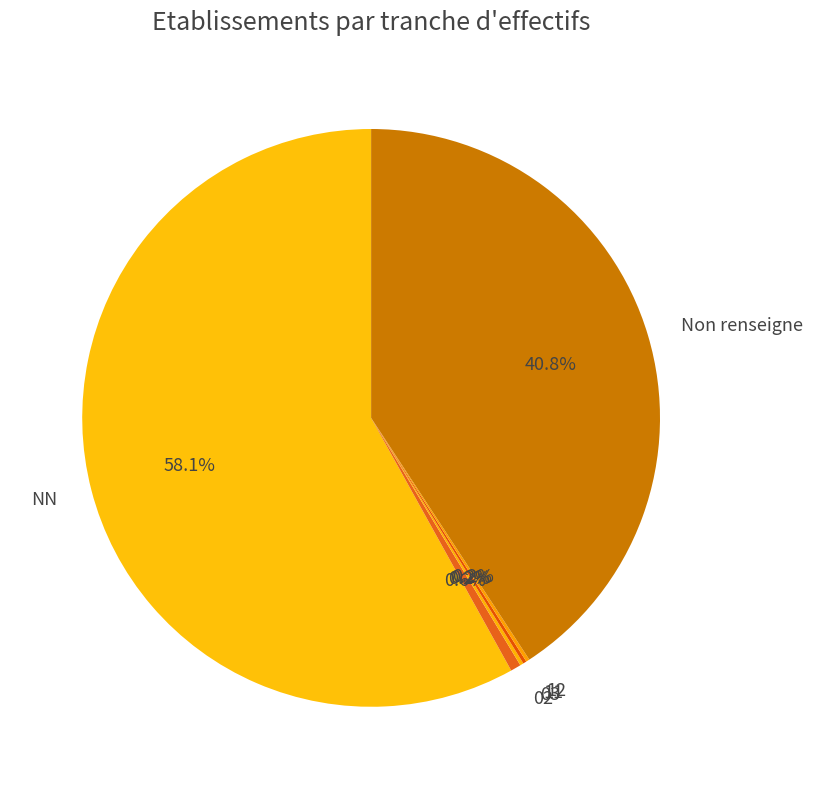

Is there any slice that represents more than half of the pie?

Yes